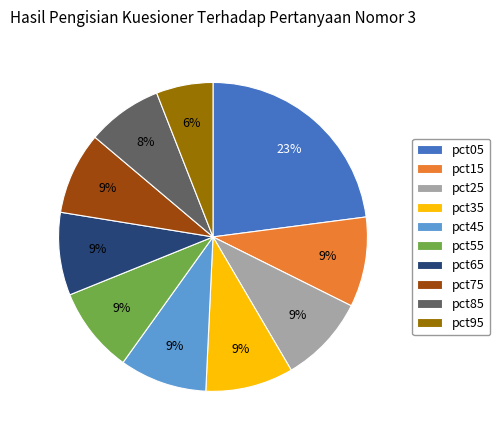

Which category has the biggest portion of the pie?

pct05